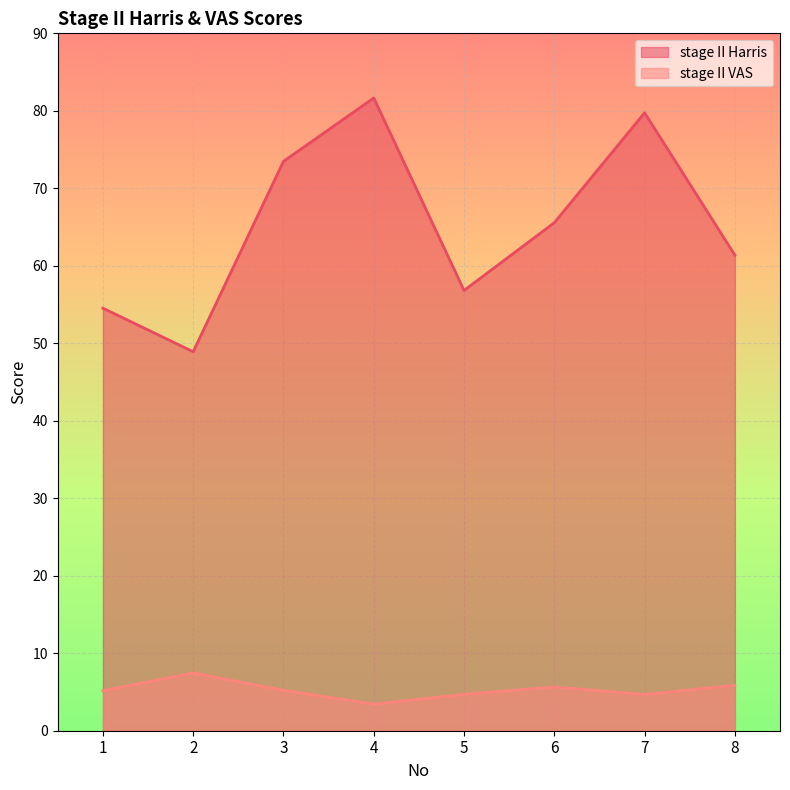

Rank the series by their average value, from lowest to highest.

stageⅡVAS, stageⅡHarris